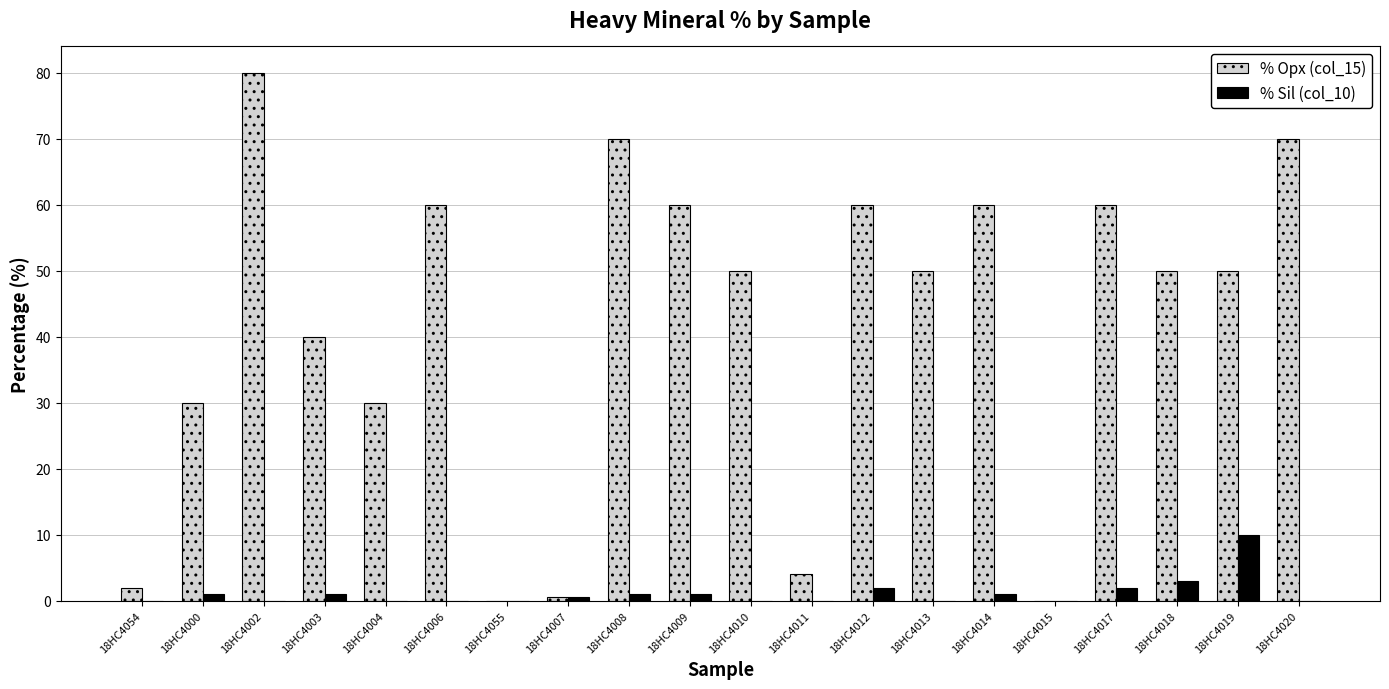

Reading left to right, extract all data points from this chart.

% Opx (col_15): 18HC4054=2.0	18HC4000=30.0	18HC4002=80.0	18HC4003=40.0	18HC4004=30.0	18HC4006=60.0	18HC4055=0.0	18HC4007=0.5	18HC4008=70.0	18HC4009=60.0	18HC4010=50.0	18HC4011=4.0	18HC4012=60.0	18HC4013=50.0	18HC4014=60.0	18HC4015=0.0	18HC4017=60.0	18HC4018=50.0	18HC4019=50.0	18HC4020=70.0
% Sil (col_10): 18HC4054=0.0	18HC4000=1.0	18HC4002=0.0	18HC4003=1.0	18HC4004=0.0	18HC4006=0.0	18HC4055=0.0	18HC4007=0.5	18HC4008=1.0	18HC4009=1.0	18HC4010=0.0	18HC4011=0.0	18HC4012=2.0	18HC4013=0.0	18HC4014=1.0	18HC4015=0.0	18HC4017=2.0	18HC4018=3.0	18HC4019=10.0	18HC4020=0.0